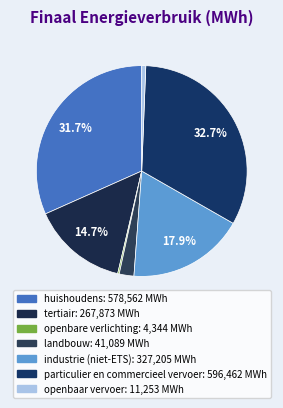

What is the change in value from landbouw to particulier en commercieel vervoer?

+555372.8